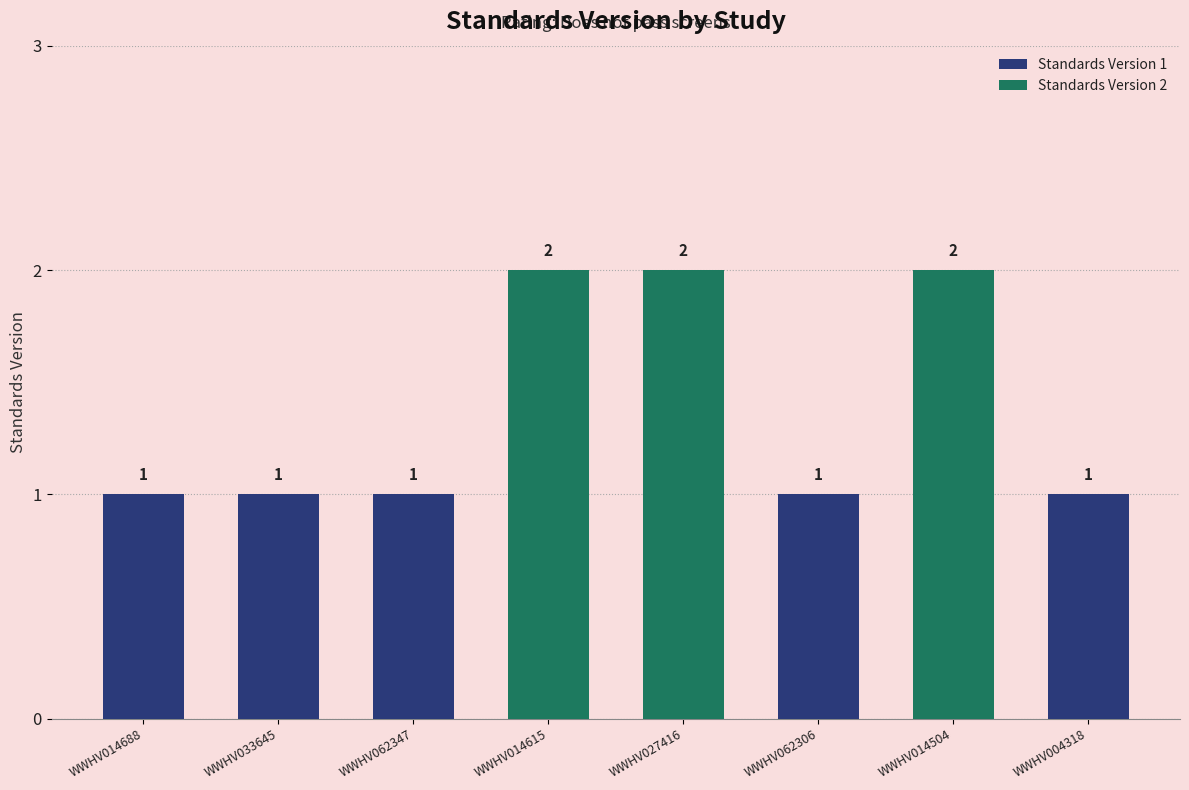

What is the label of the 1st bar from the right?

WWHV004318